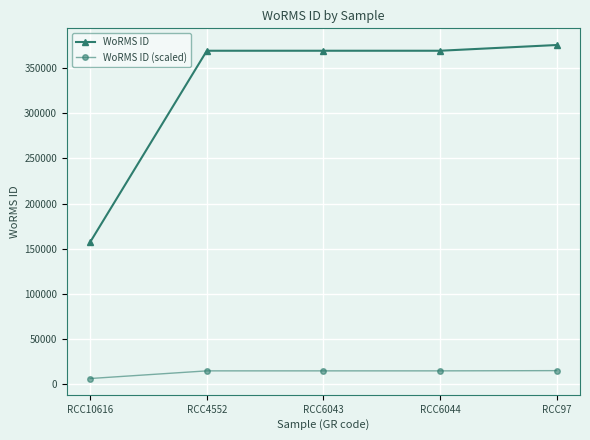

Read the WoRMS ID value at RCC6044.

369350.0